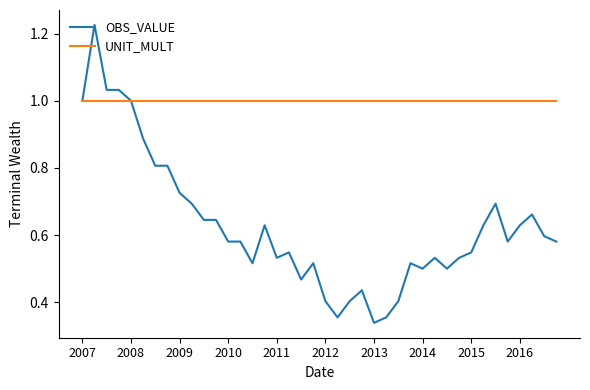

Which series has the largest total across all categories?

UNIT_MULT